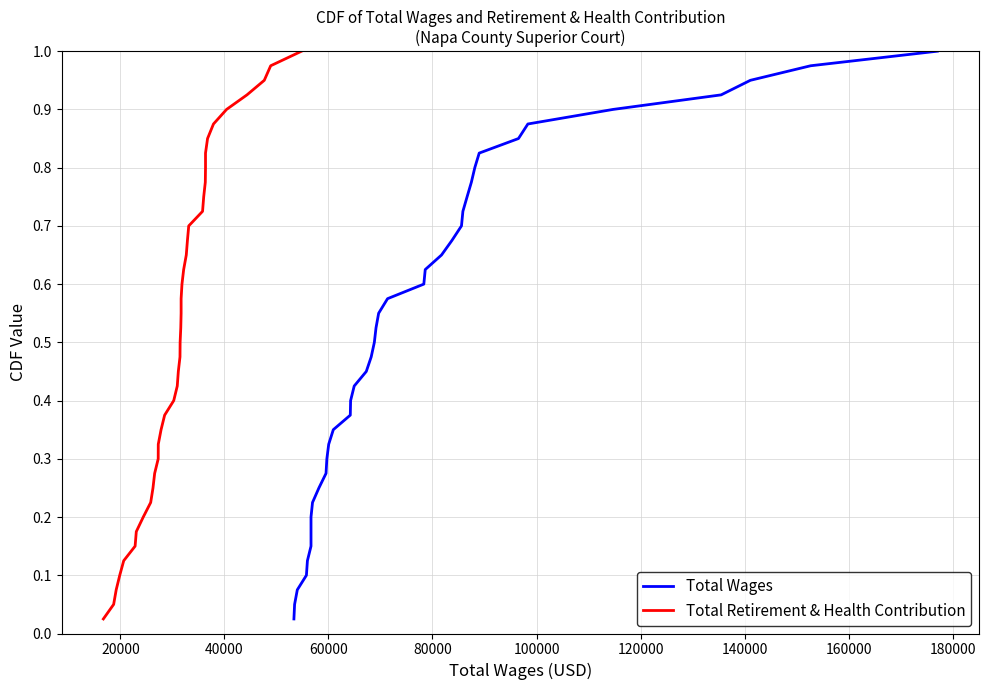

True or false: Total Wages and Total Retirement & Health Contribution intersect in this chart.

False